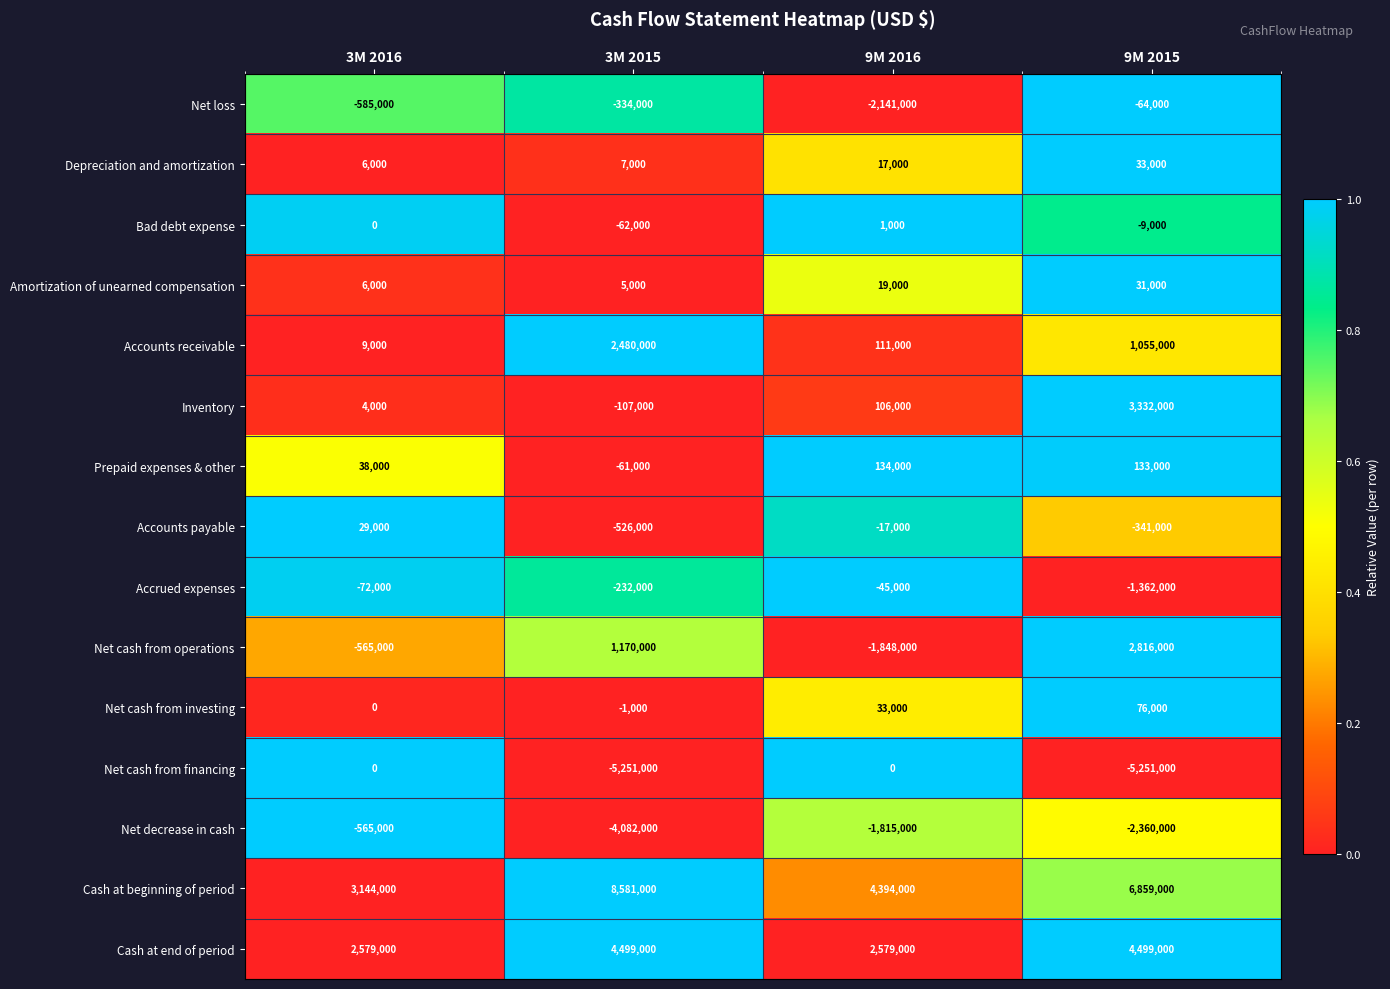

The value of Net loss at 9M 2015 is -92804. True or false?

False